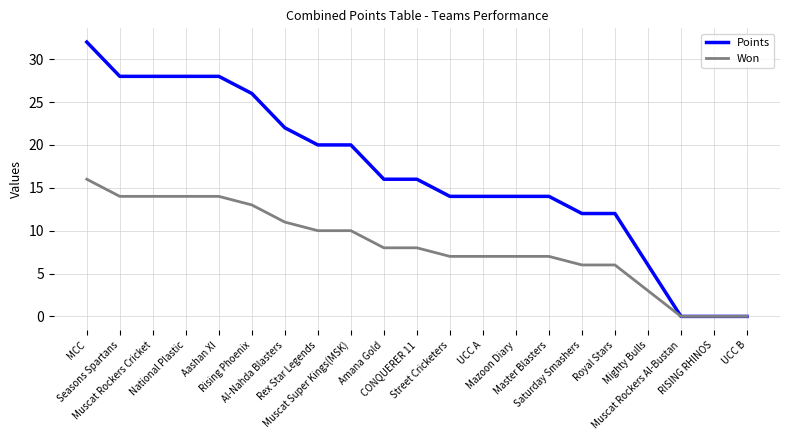

List the series in order of their overall mean, lowest first.

Won, Points